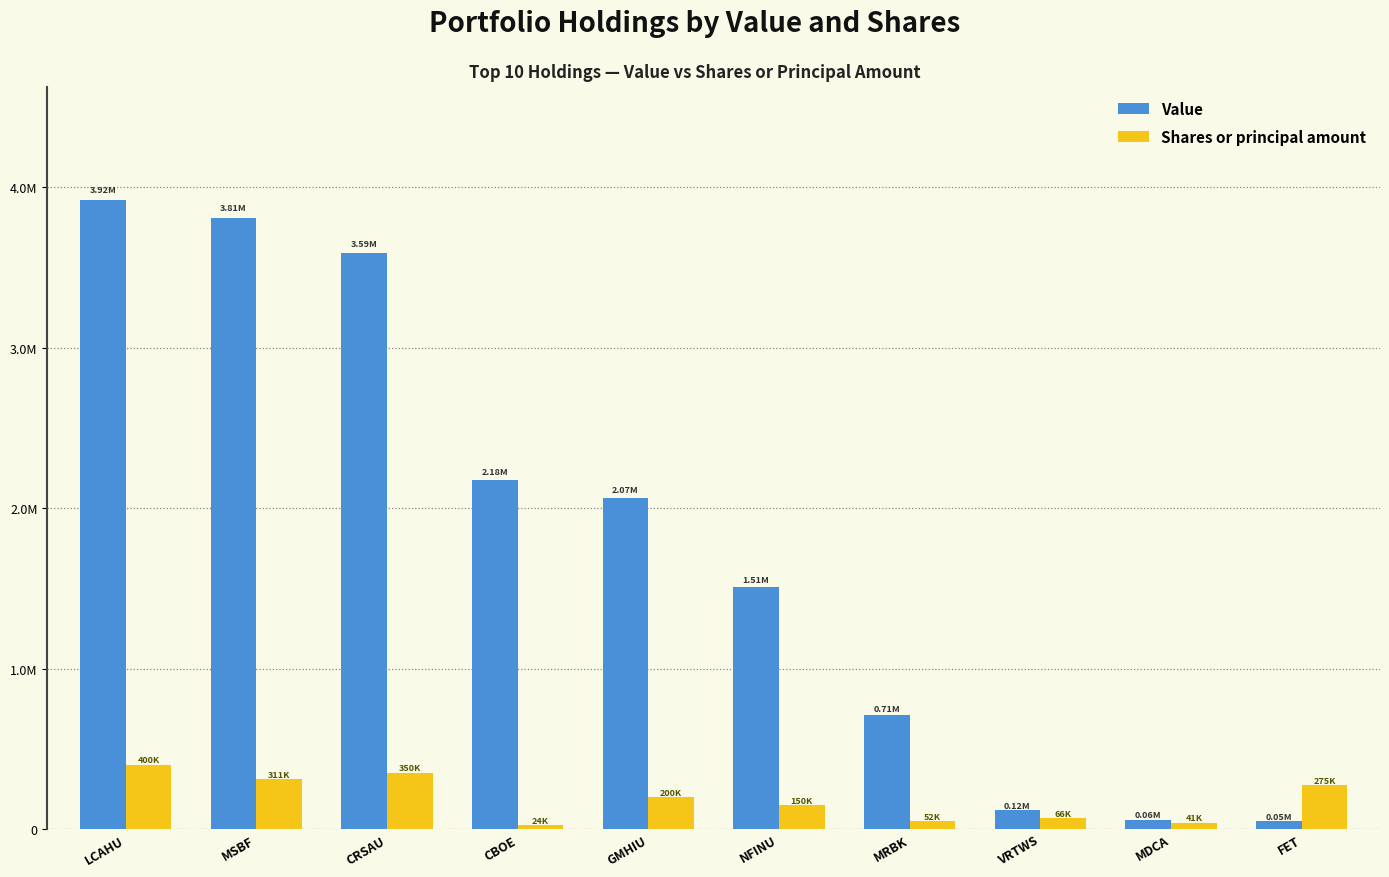

What is the difference between the Value values at LCAHU and MSBF?

111000